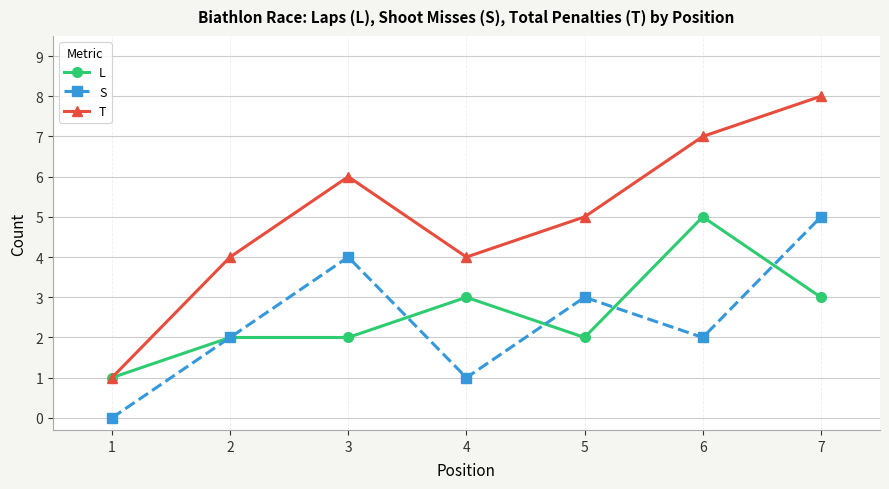

What value does the S series have at 6?

2